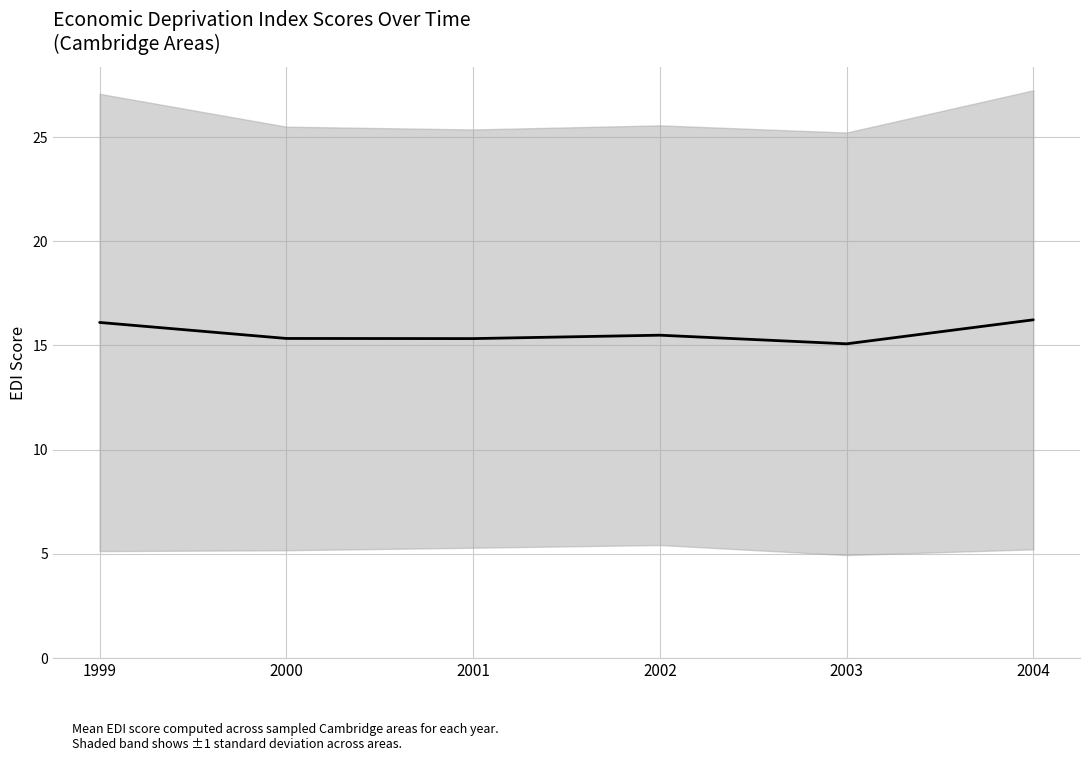

What is the change in value from 2000 to 2002?

+0.2